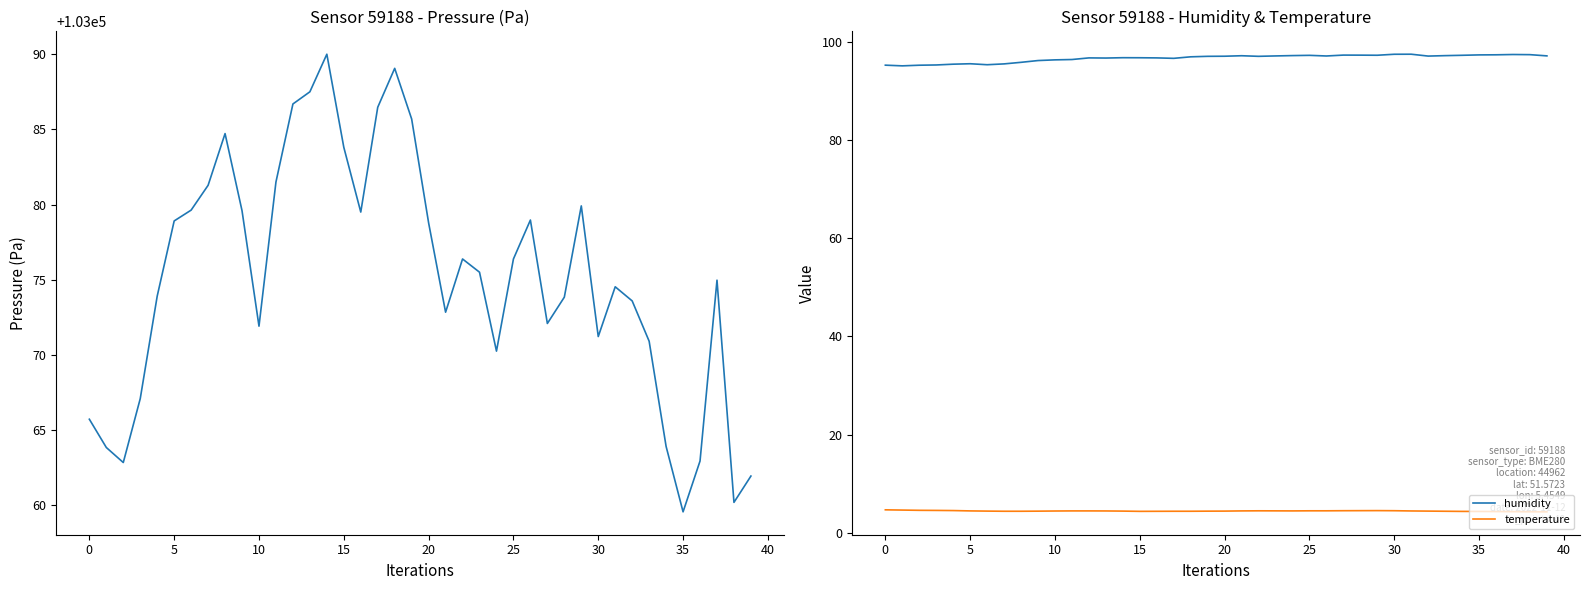

Is it true that pressure equals 66038.1 at 28?

False